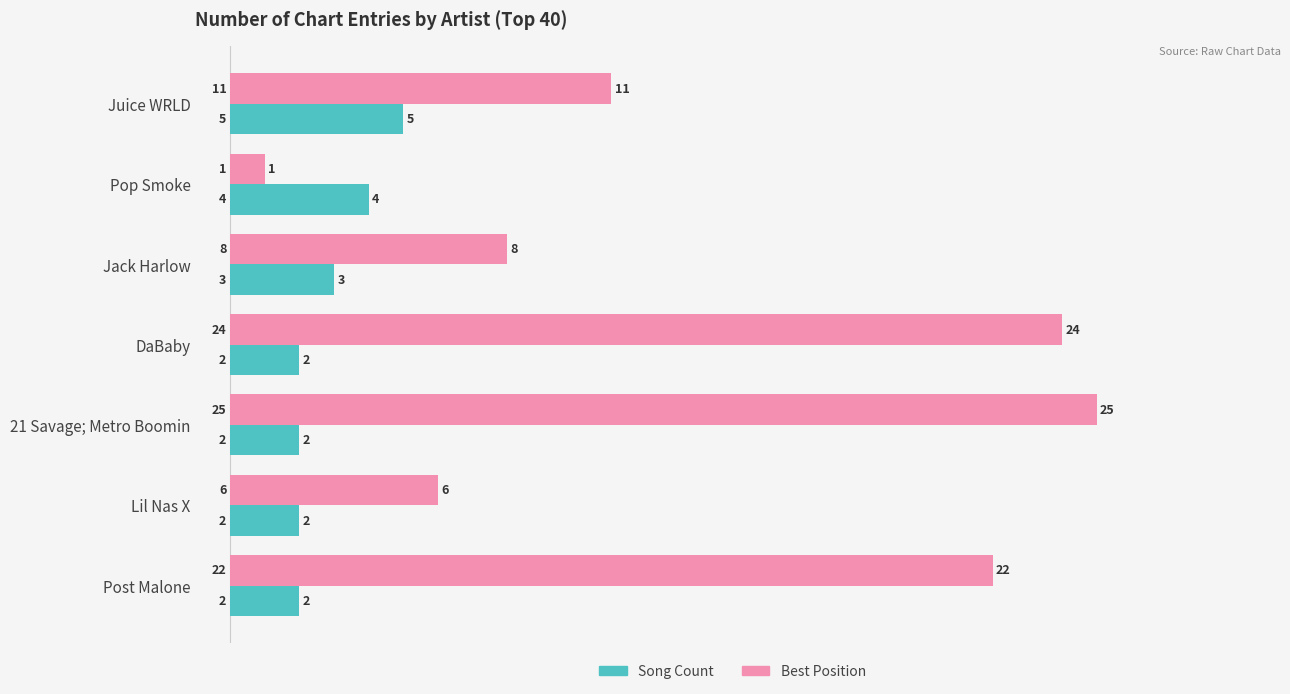

At which category is the sum across all series the highest?

21 Savage; Metro Boomin